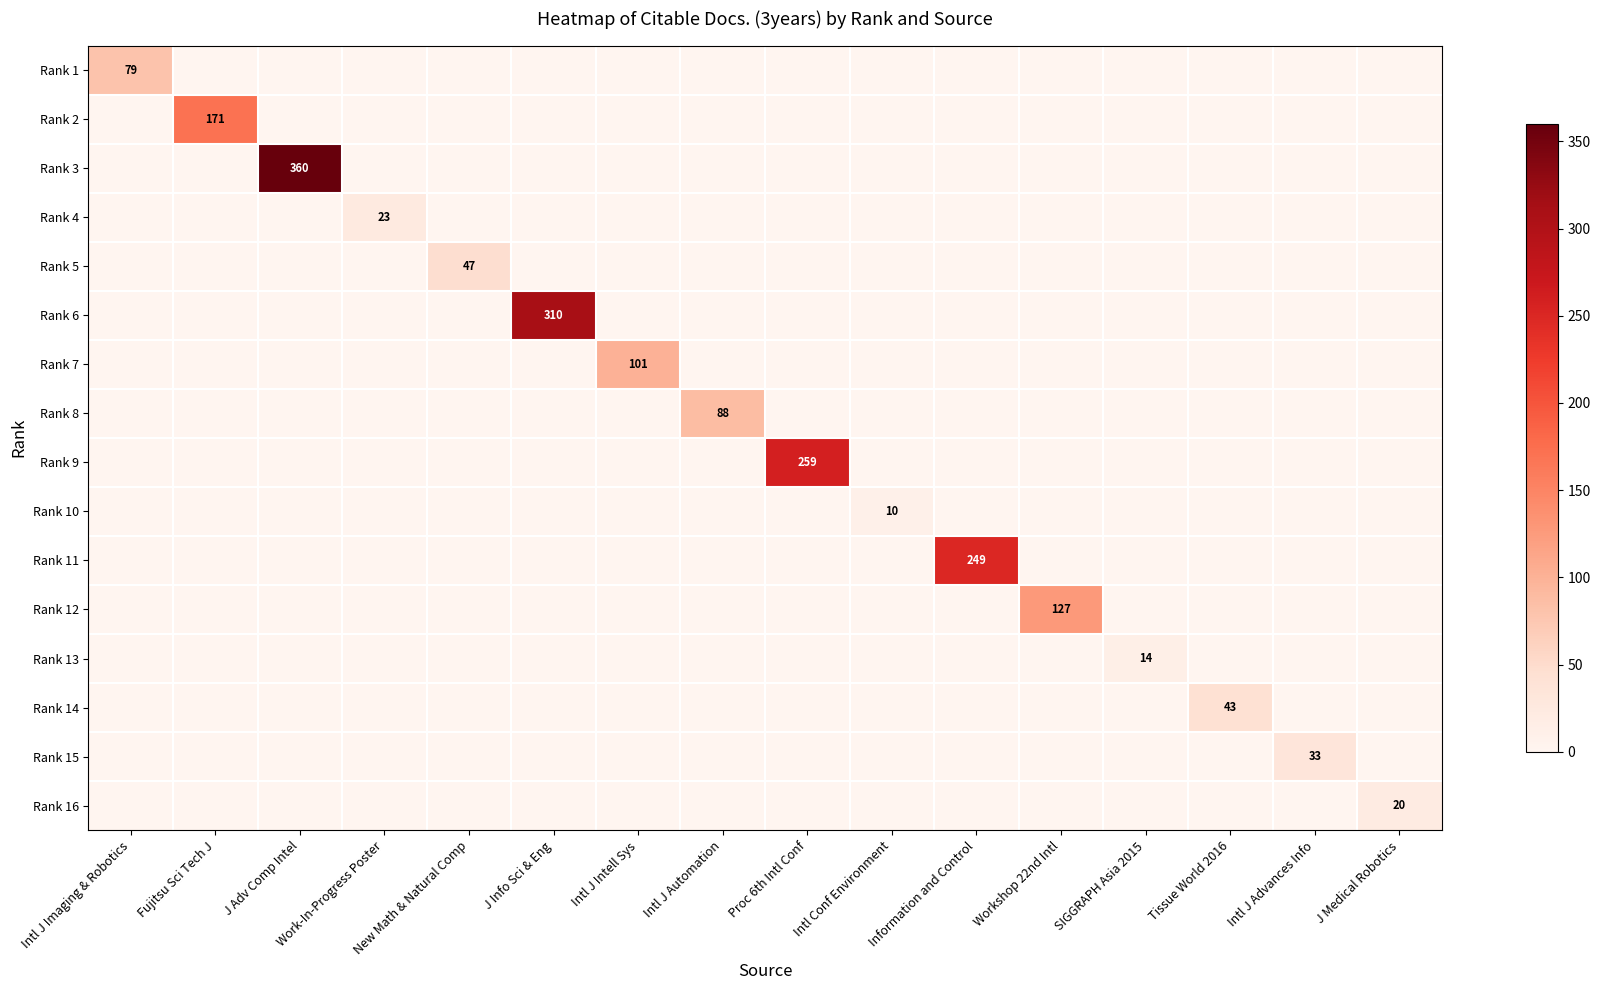

What is the total value across all series at Intl J Advances Info?

33